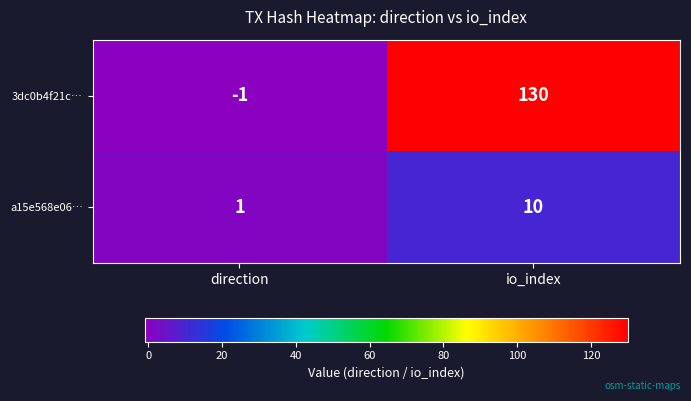

Count the number of data series in this chart.

2